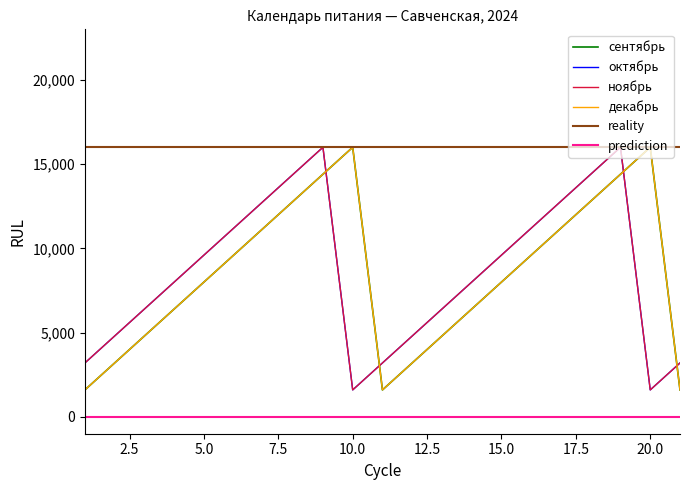

True or false: октябрь and декабрь cross at least once.

True